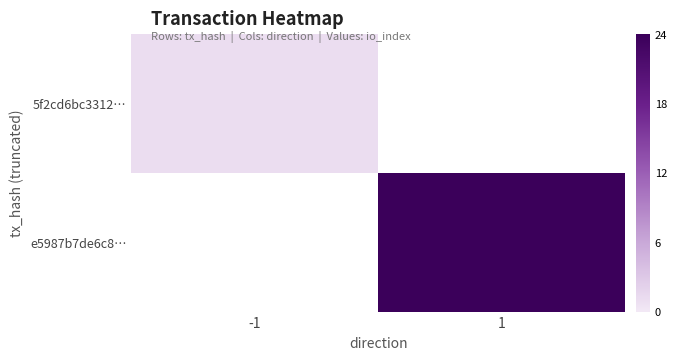

Reading left to right, what are all the values shown in this chart?

5f2cd6bc3312…: -1=1	1=0
e5987b7de6c8…: -1=0	1=24